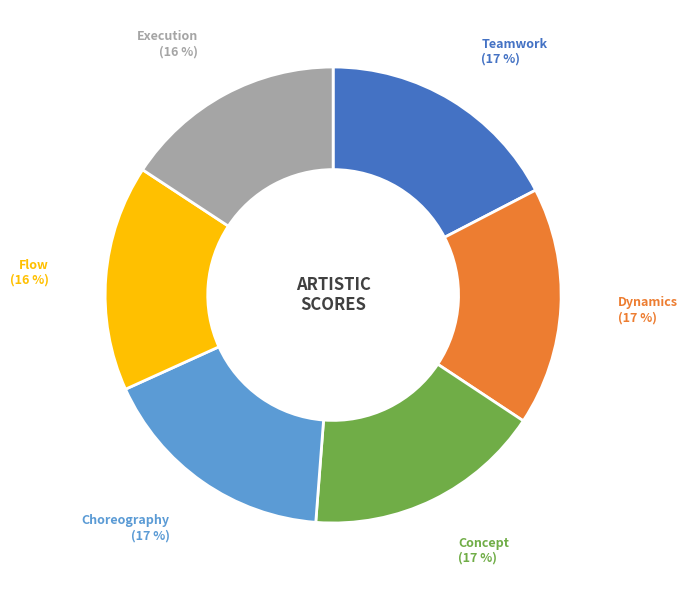

Does any single category account for the majority?

No